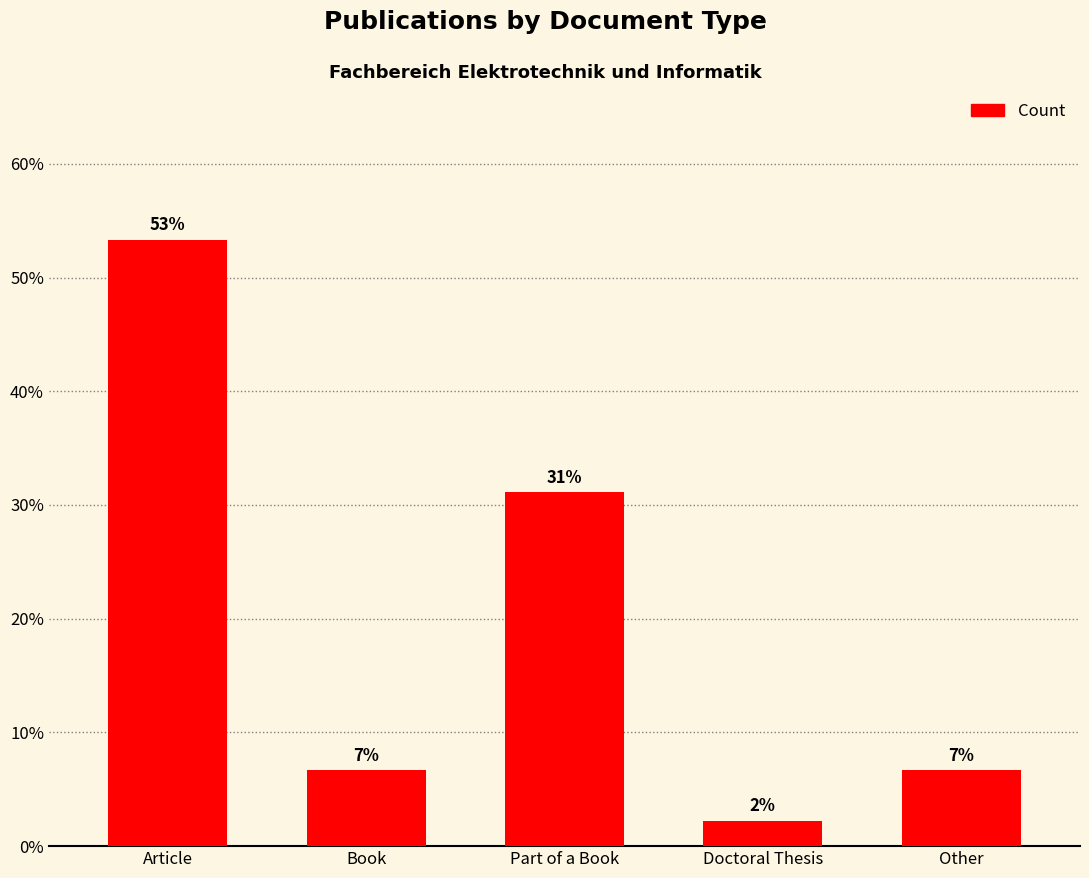

Where is the data nearest to the value 27?

Part of a Book